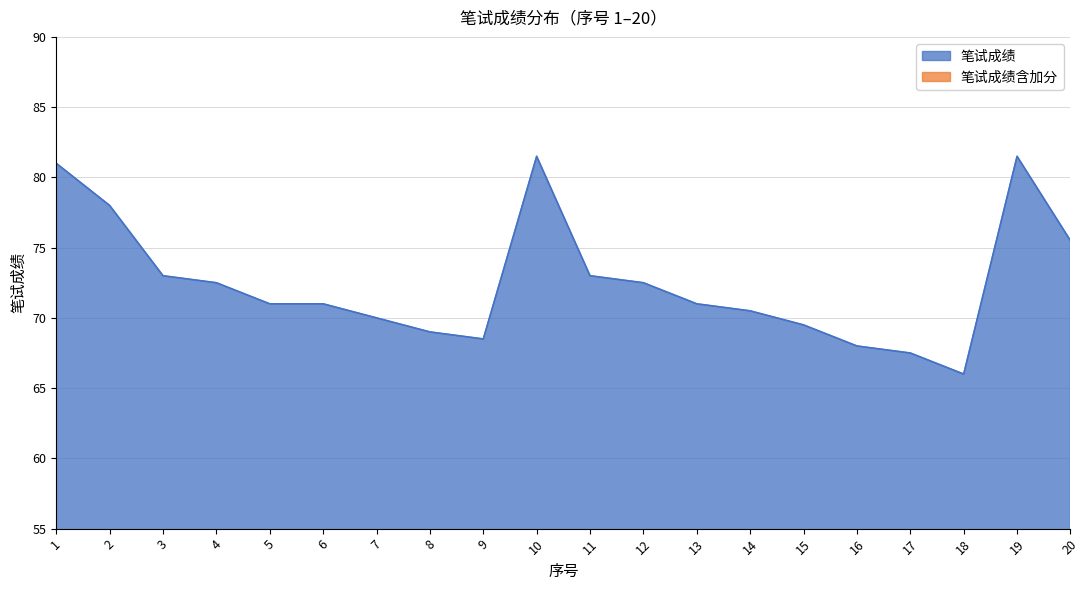

What is the approximate value of 笔试成绩 at 19?

81.5